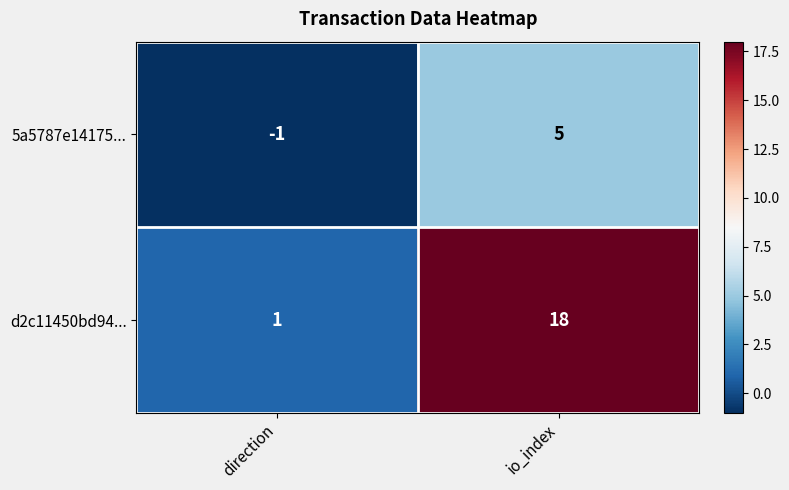

What is the greatest value displayed?

18